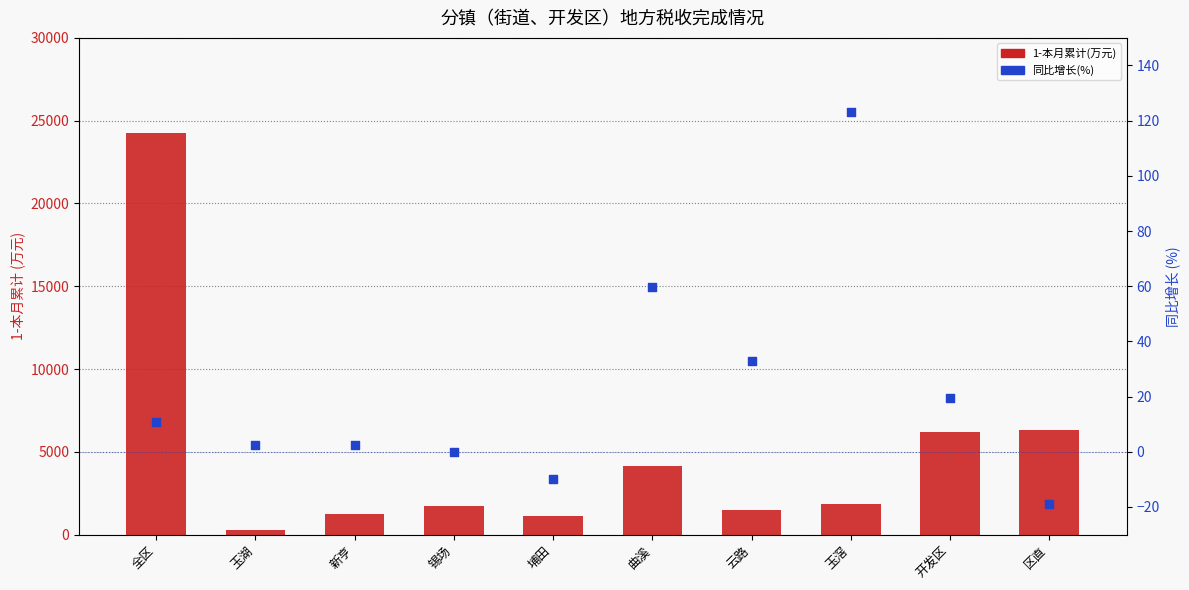

Which series contains the lowest Y value?

同比增长(%)